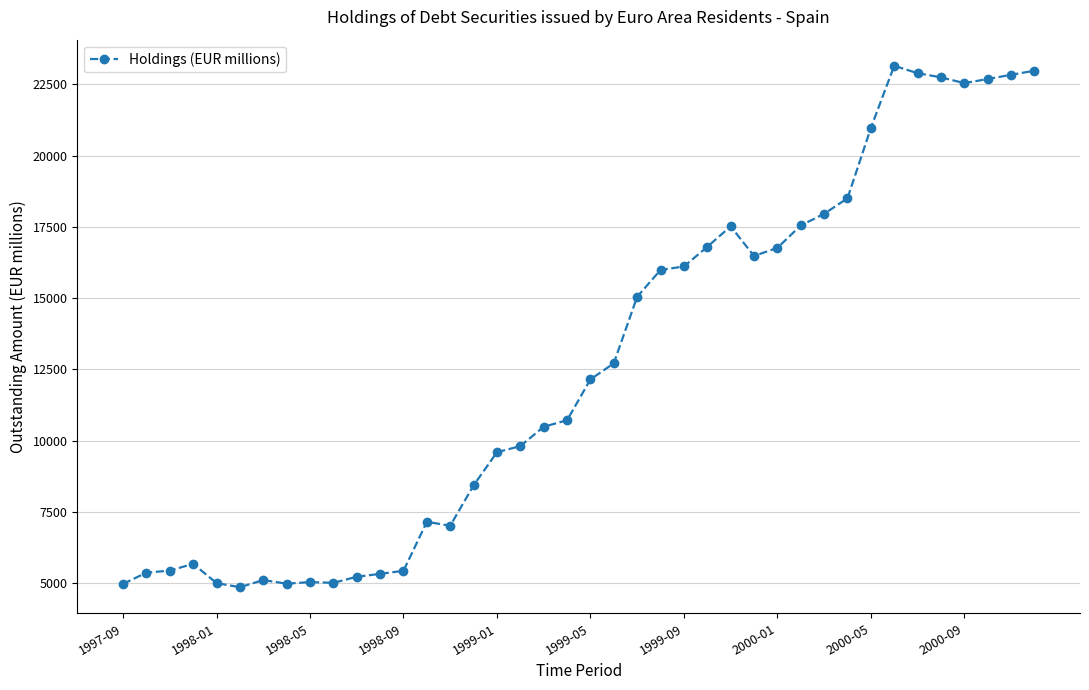

What is the average value?

12624